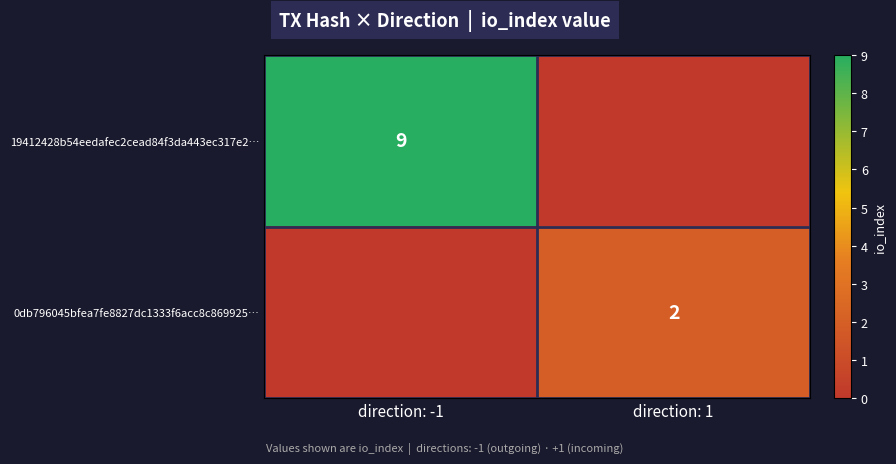

True or false: 0db796045bfea7fe8827dc1333f6acc8c869925… has a value of 2 at direction: 1.

True